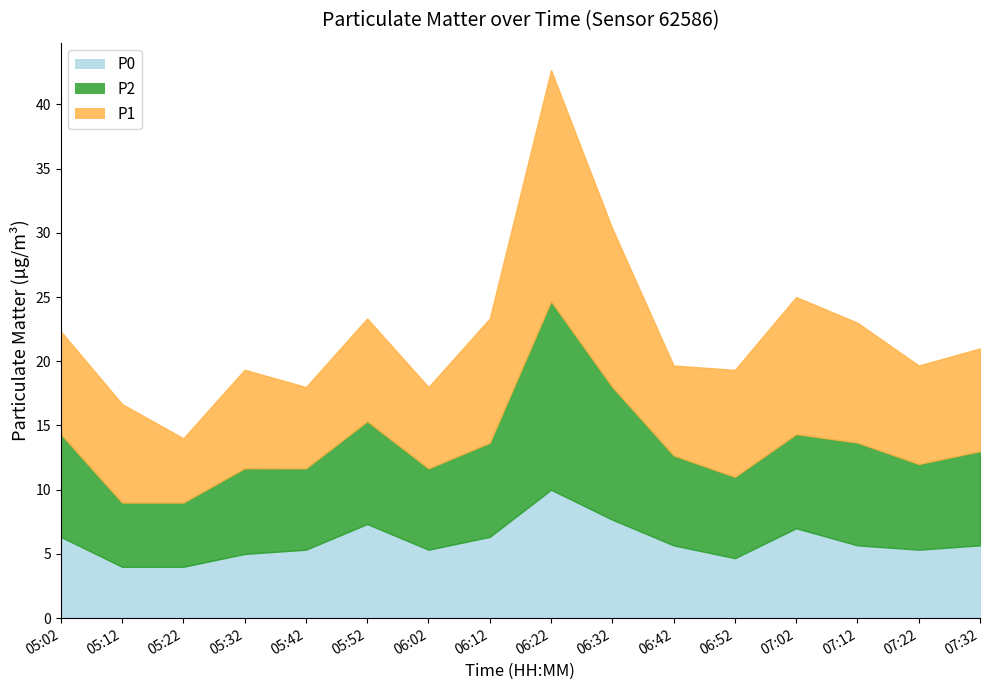

What is the sum of the P1 values at 07:12 and 06:22?

27.3